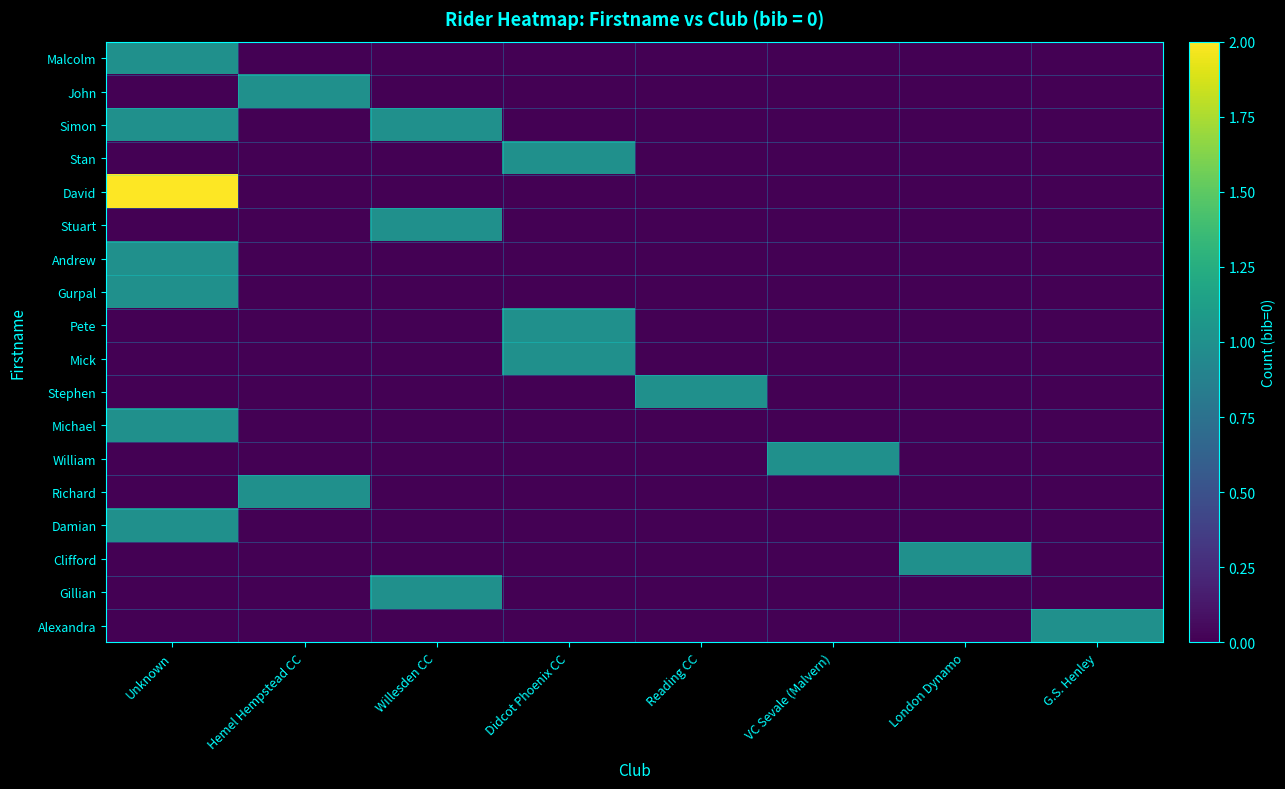

What is the spread (max minus min) of values at London Dynamo?

1